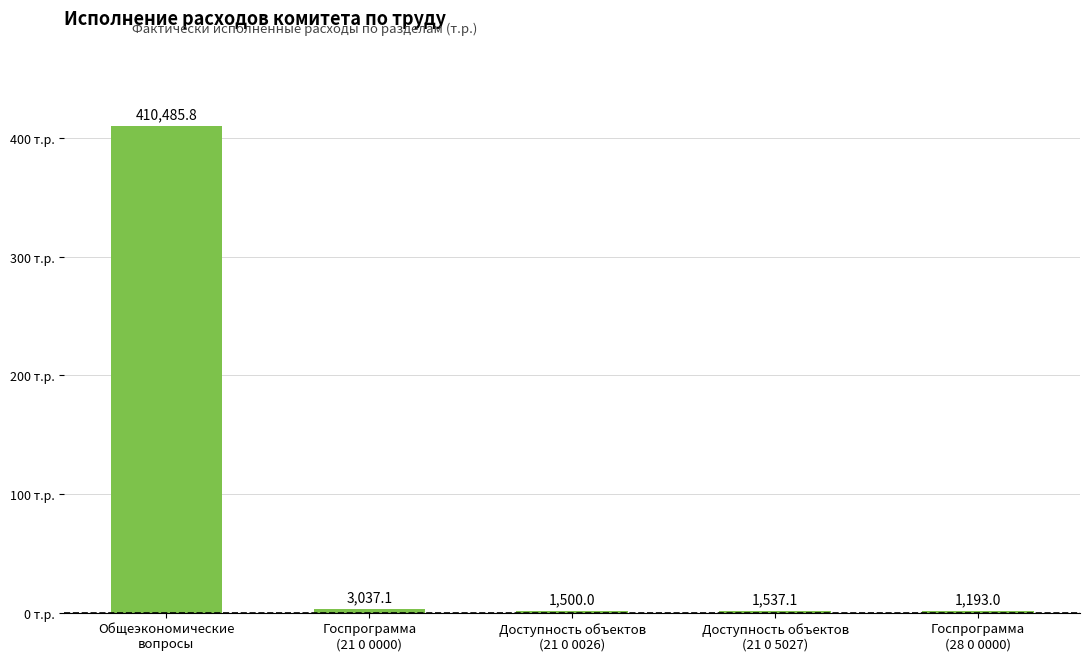

What is the change in value from Общеэкономические
вопросы to Доступность объектов
(21 0 0026)?

-408985.8